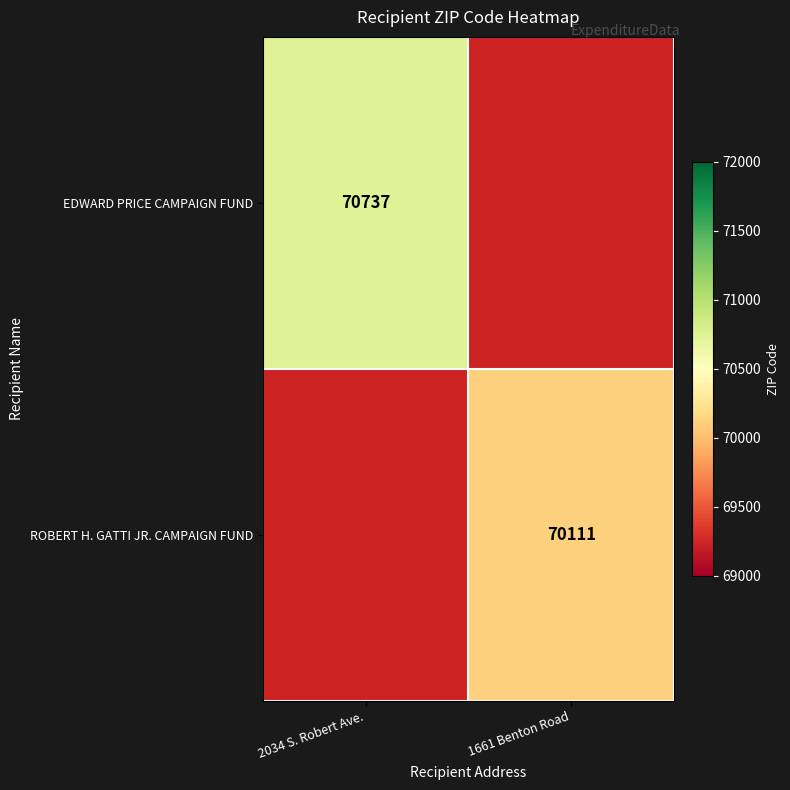

Which label corresponds to the largest value in the chart?

2034 S. Robert Ave.